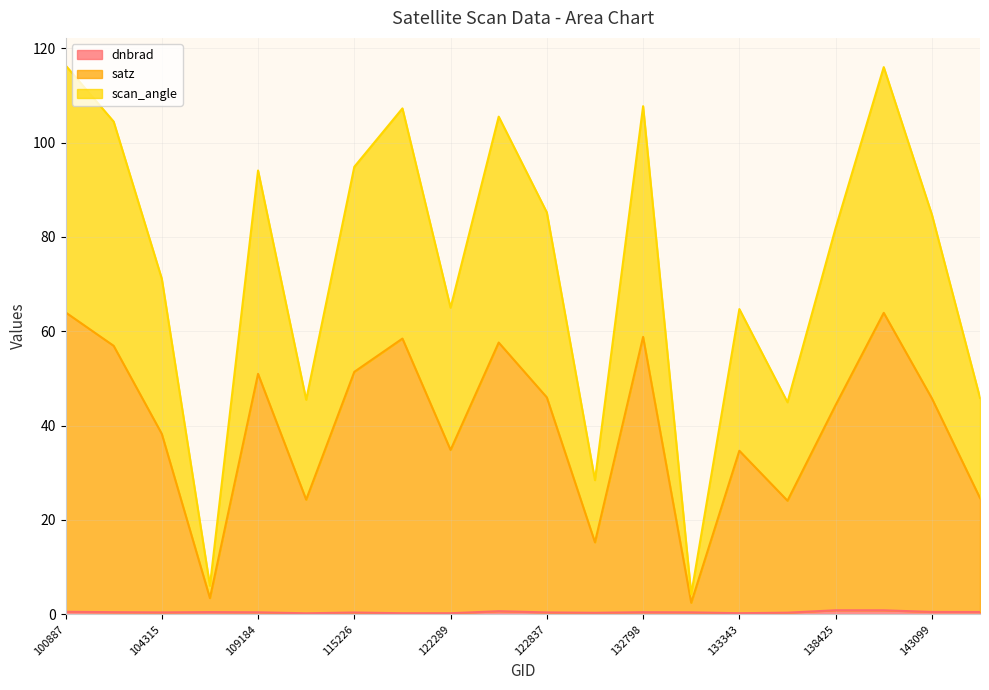

True or false: dnbrad and satz cross at least once.

False